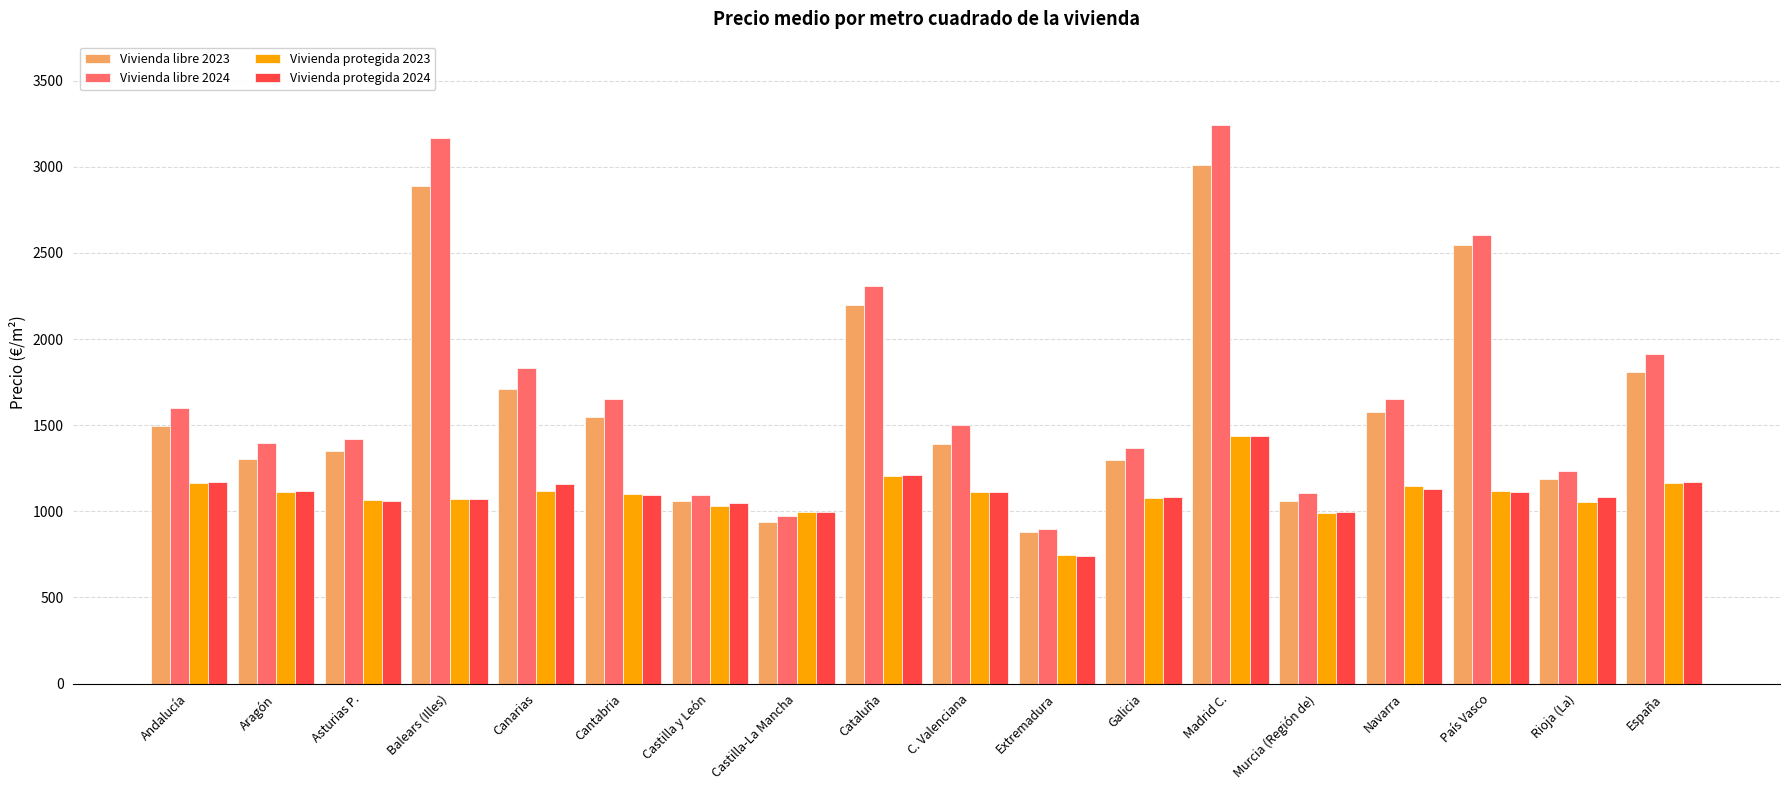

The Vivienda protegida 2023 series shows 540.2 at Asturias P.. True or false?

False